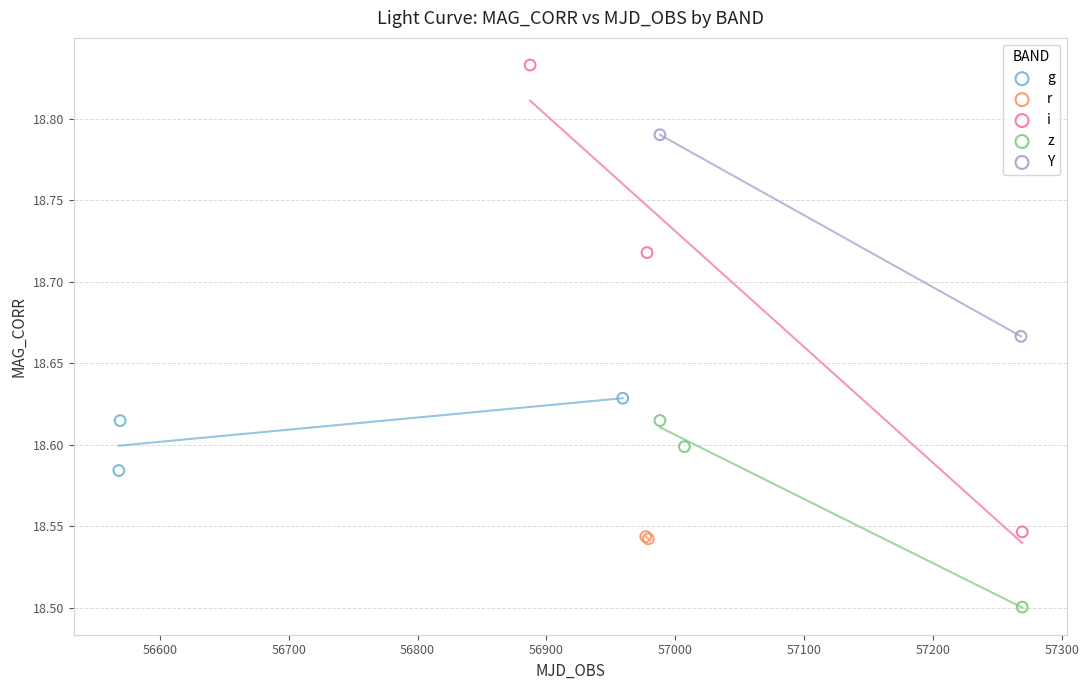

What are all the series names shown in the legend?

g, r, i, z, Y